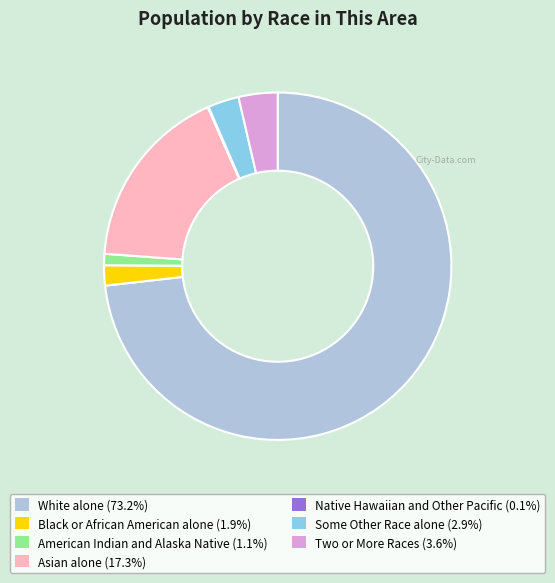

Does any single category account for the majority?

Yes